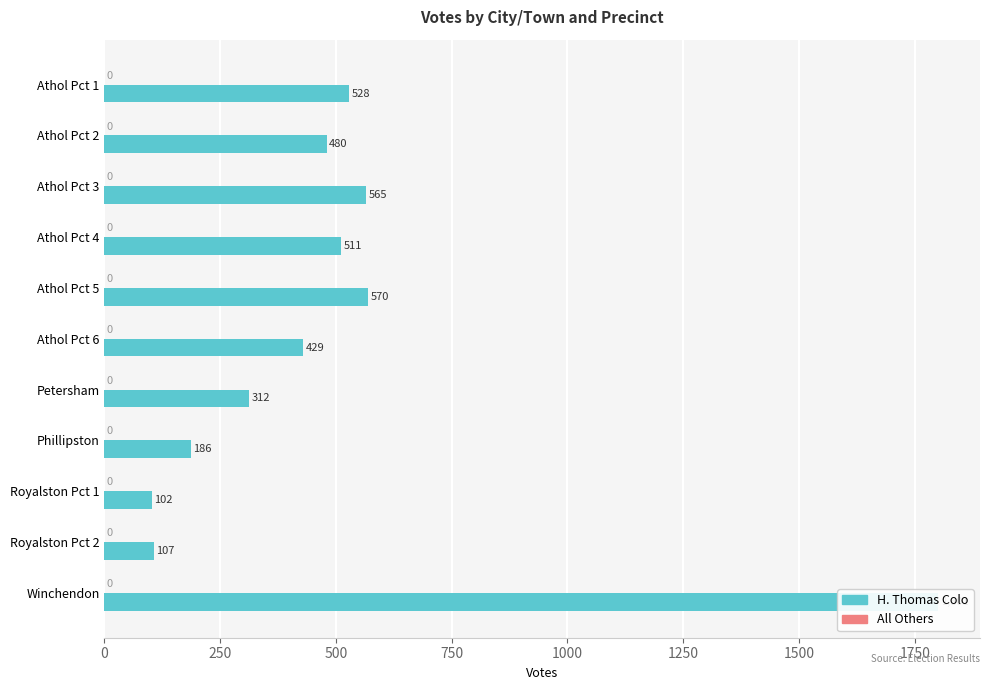

Reading left to right, transcribe all the data shown in this chart.

H. Thomas Colo: 528.0	480.0	565.0	511.0	570.0	429.0	312.0	186.0	102.0	107.0	1801.0
All Others: 0.3	0.3	0.3	0.3	0.3	0.3	0.3	0.3	0.3	0.3	0.3